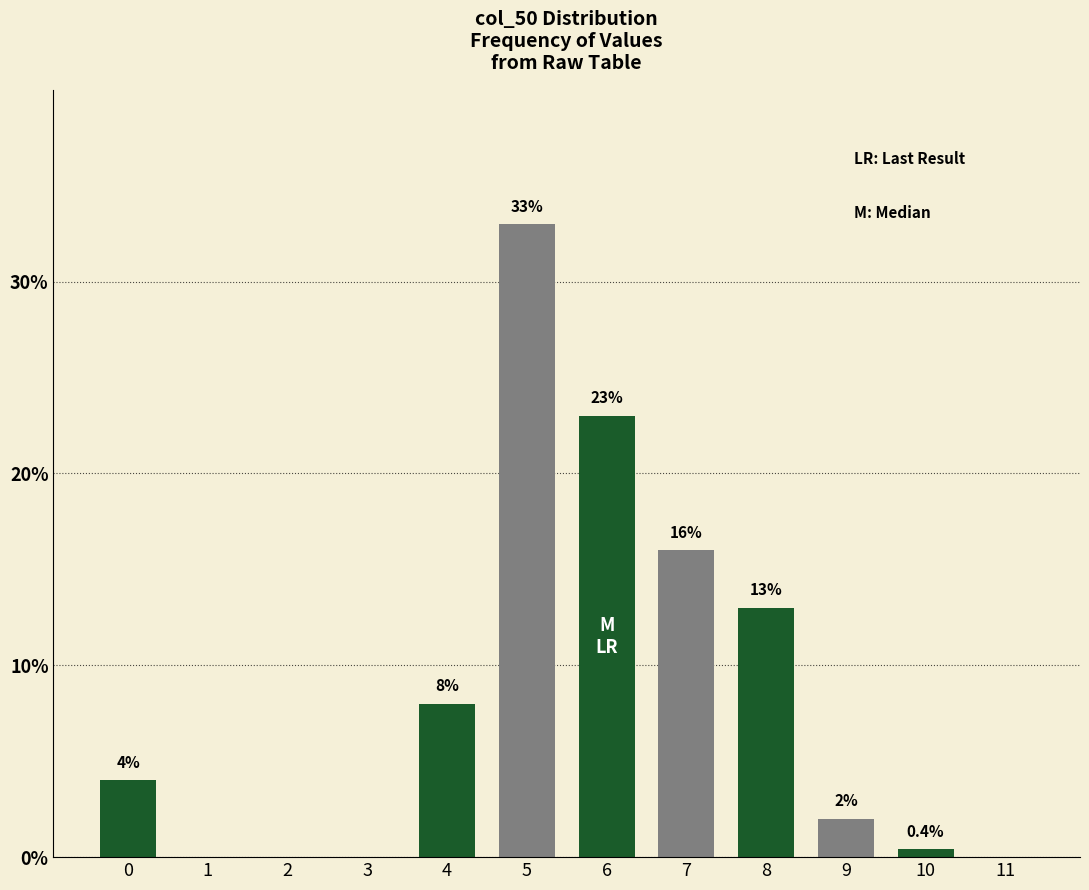

Reading right to left, what are all the values shown in this chart?

11=0.0	10=0.4	9=2.0	8=13.0	7=16.0	6=23.0	5=33.0	4=8.0	3=0.0	2=0.0	1=0.0	0=4.0